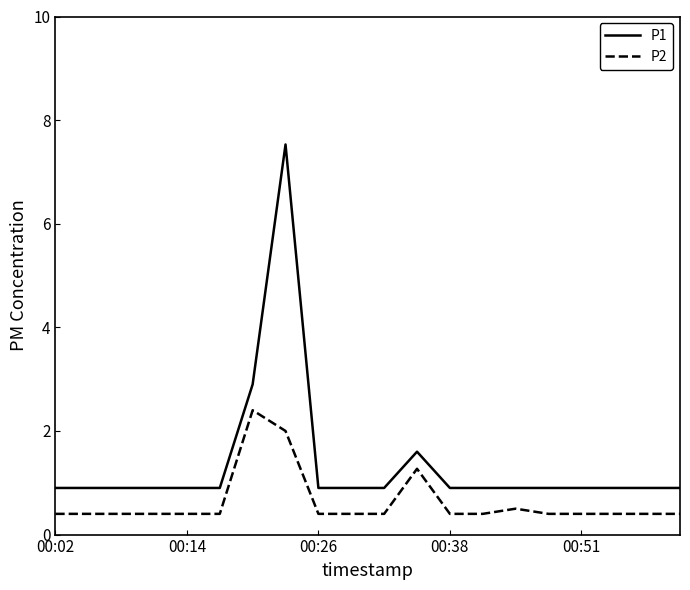

Which series has the largest total across all categories?

P1